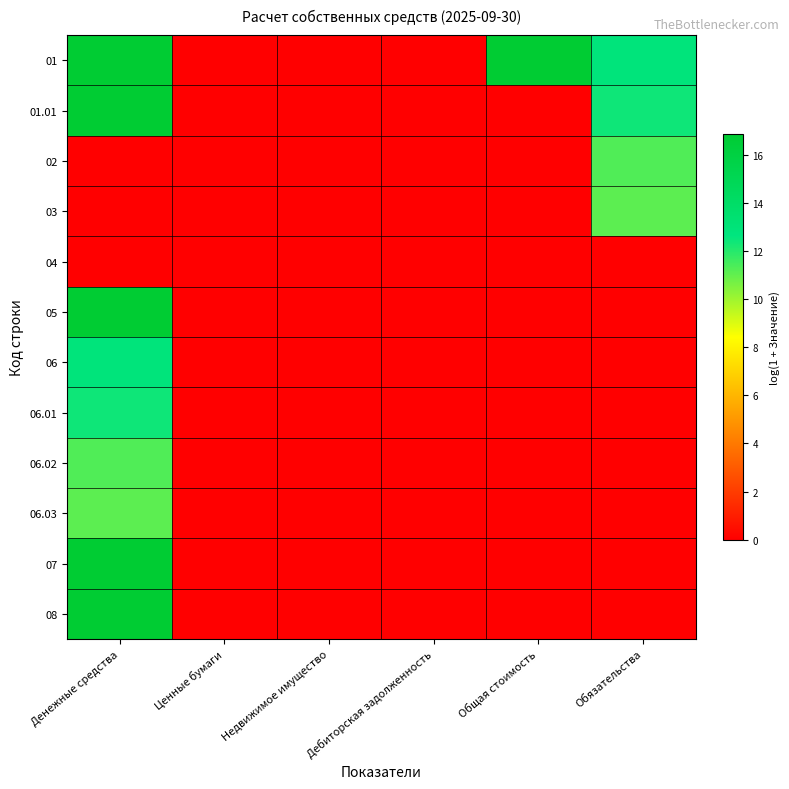

At which category is the sum across all series the highest?

Денежные средства